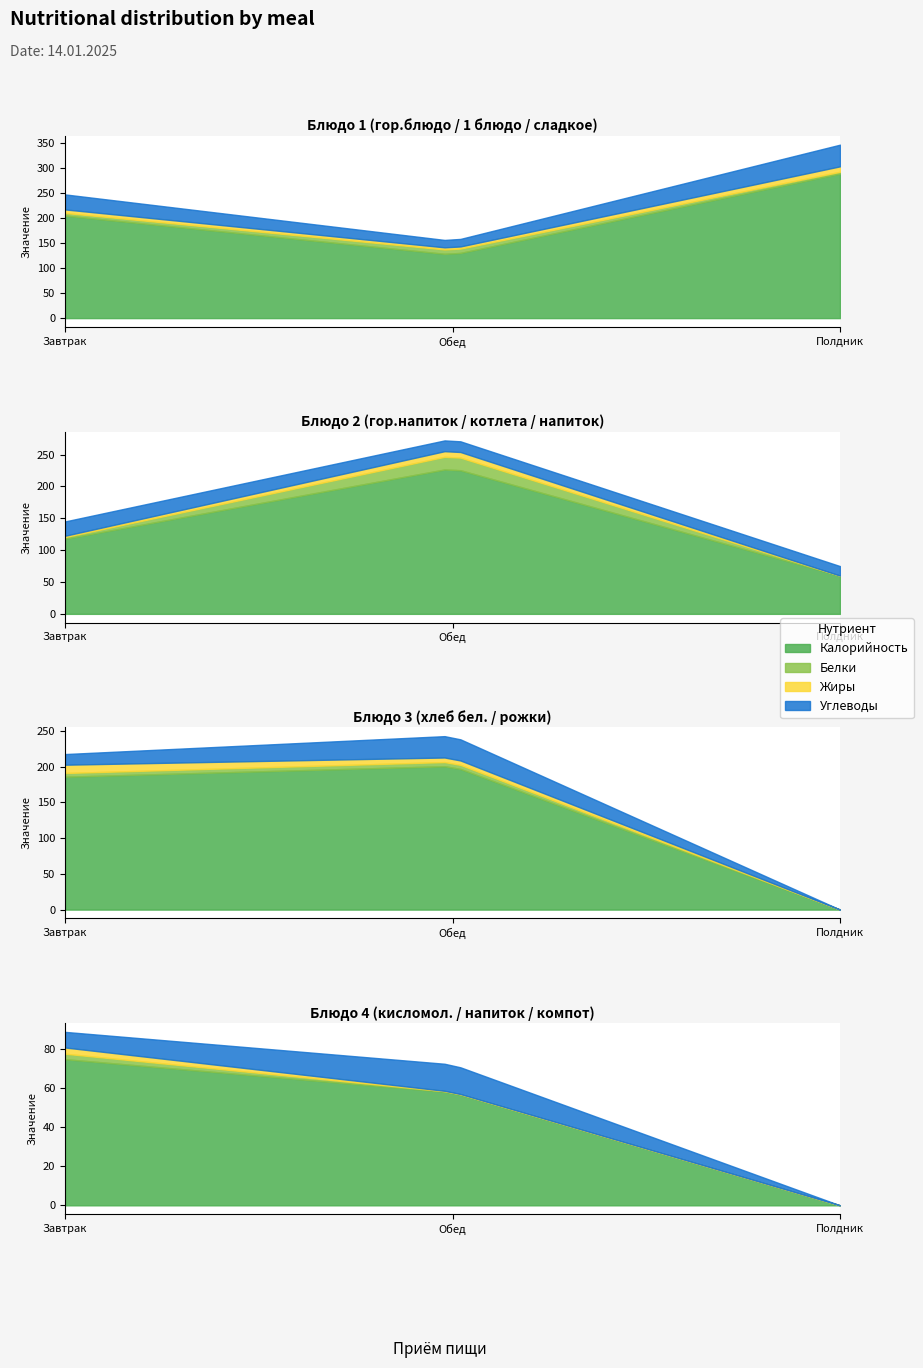

What are all the series names shown in the legend?

Калорийность, Белки, Жиры, Углеводы